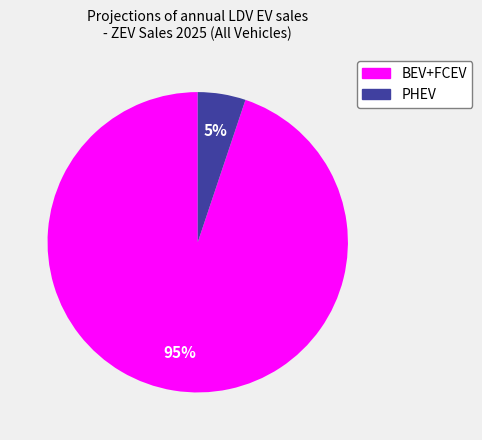

Rank the categories by value from lowest to highest.

PHEV, BEV+FCEV